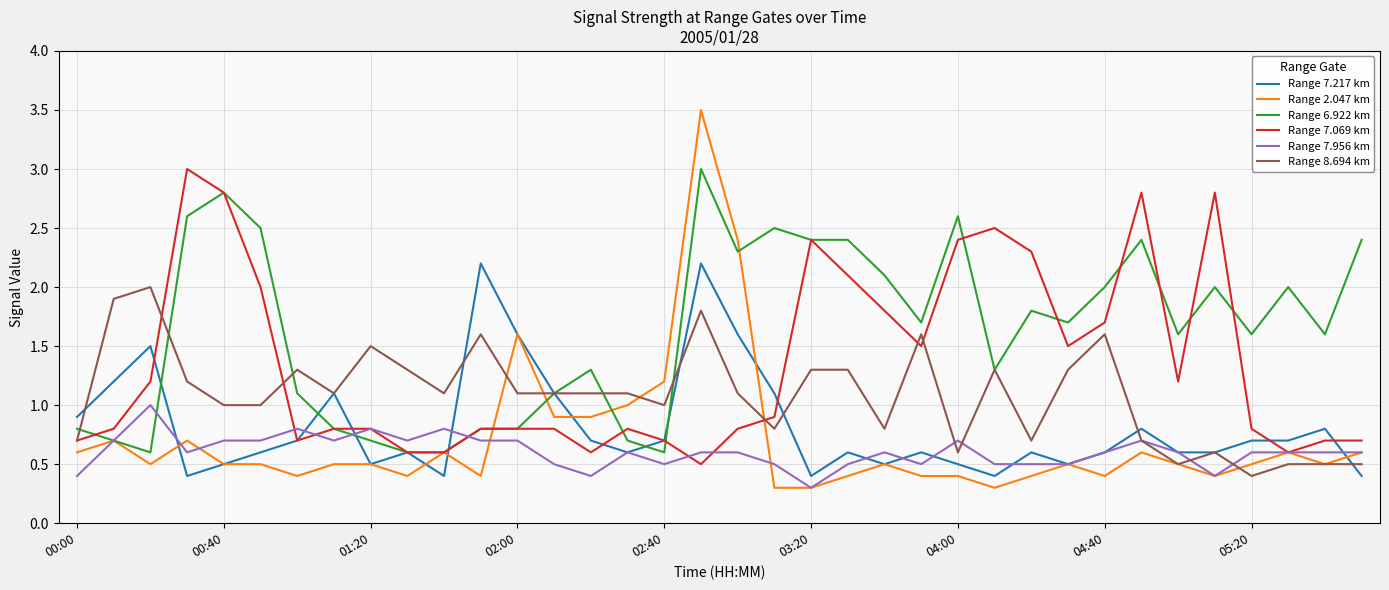

What is the minimum value shown in the chart?

0.3